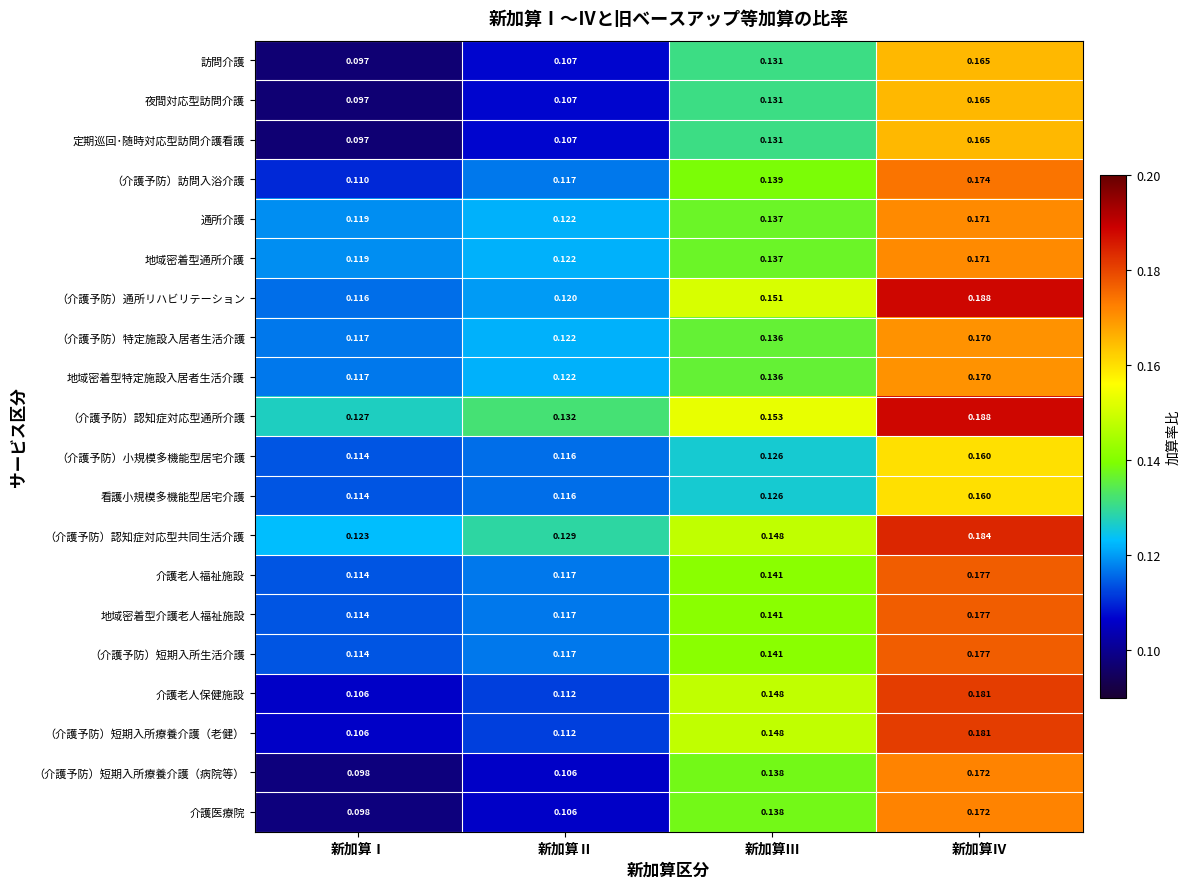

At which category is the sum across all series the highest?

新加算Ⅳ